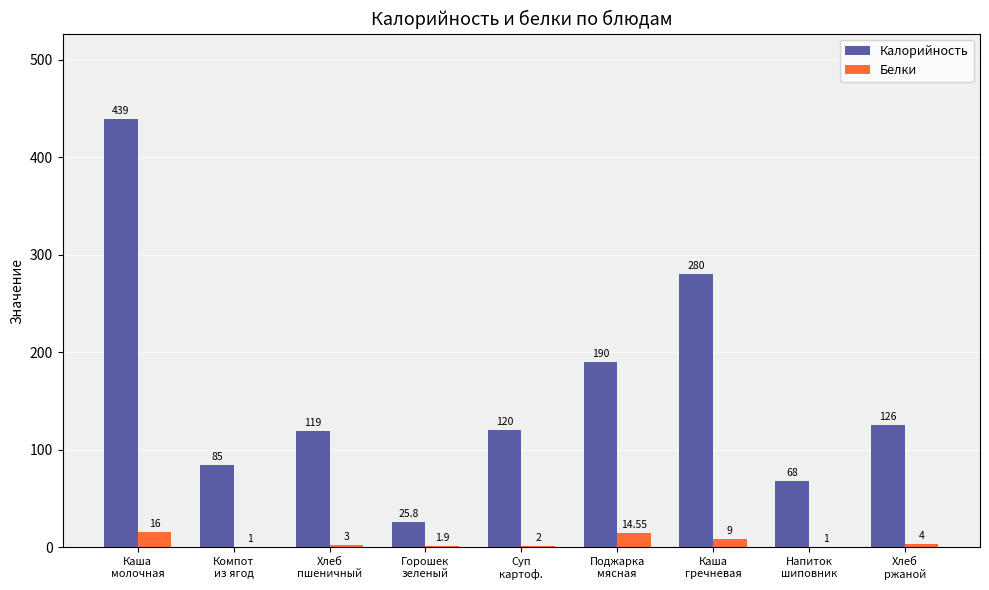

Which series has the largest total across all categories?

Калорийность